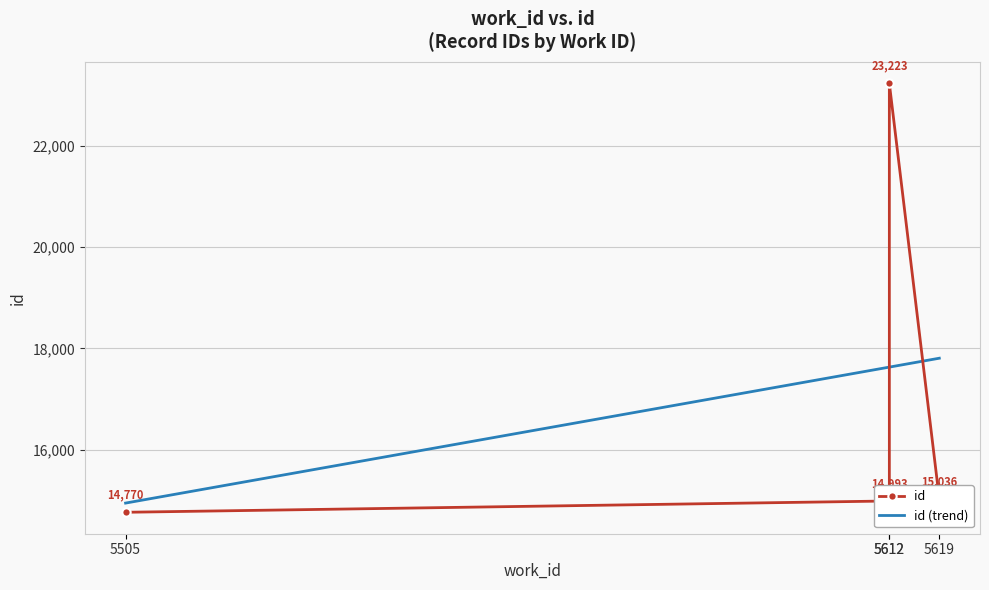

At 5612, list the series in order from largest to smallest.

id (trend), id